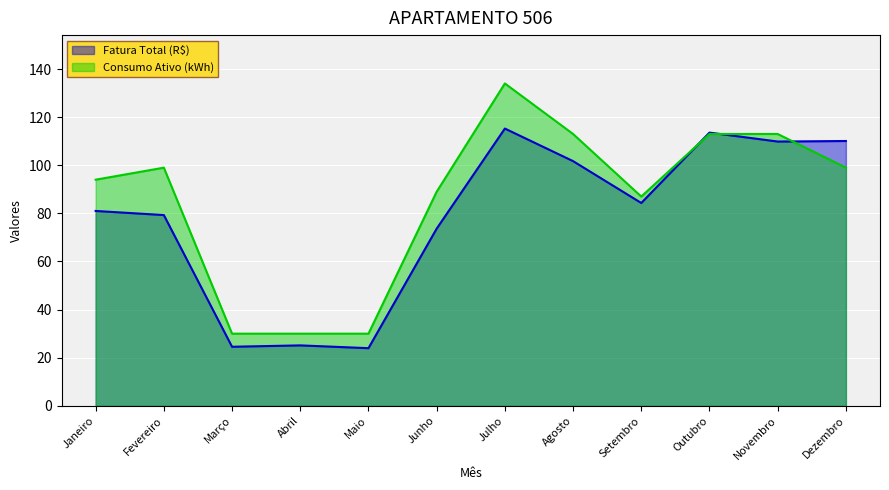

How many lines are shown in the chart?

2